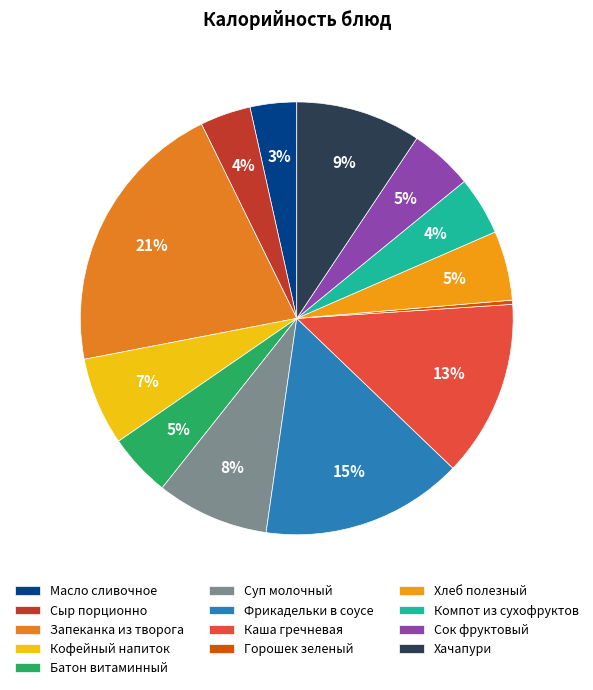

What percentage is the Суп молочный slice, to the nearest percent?

8%